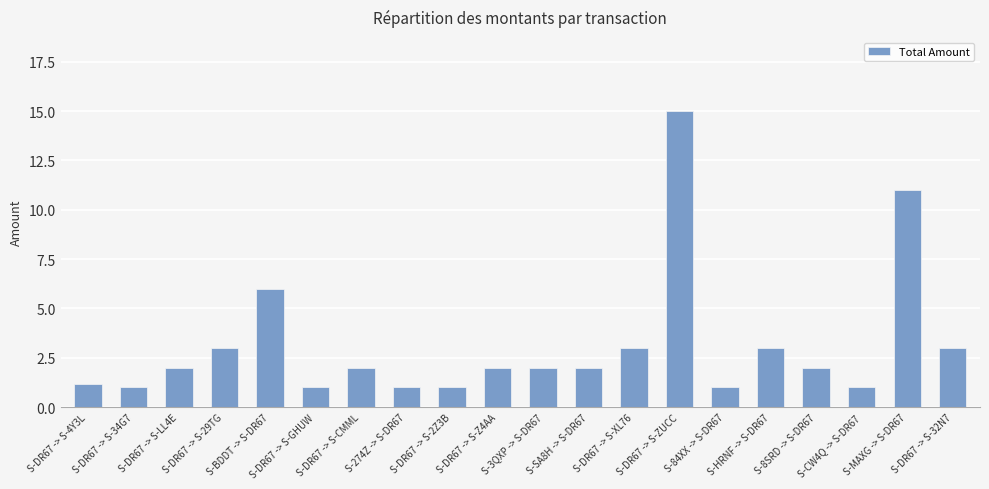

Approximately how many times larger is the value at S-MAXG -> S-DR67 compared to S-274Z -> S-DR67?

11.0